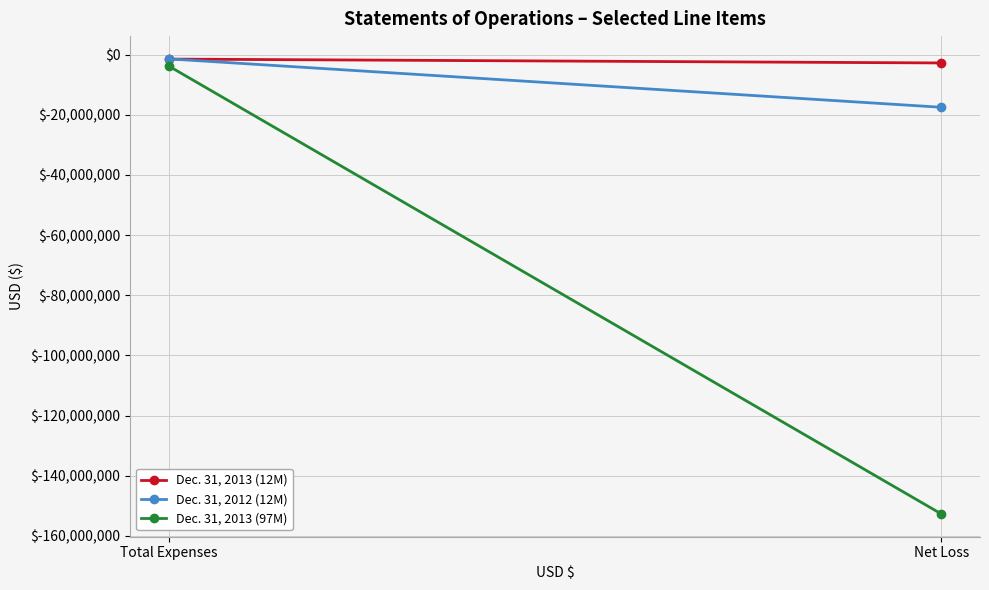

How many series are shown in this chart?

3